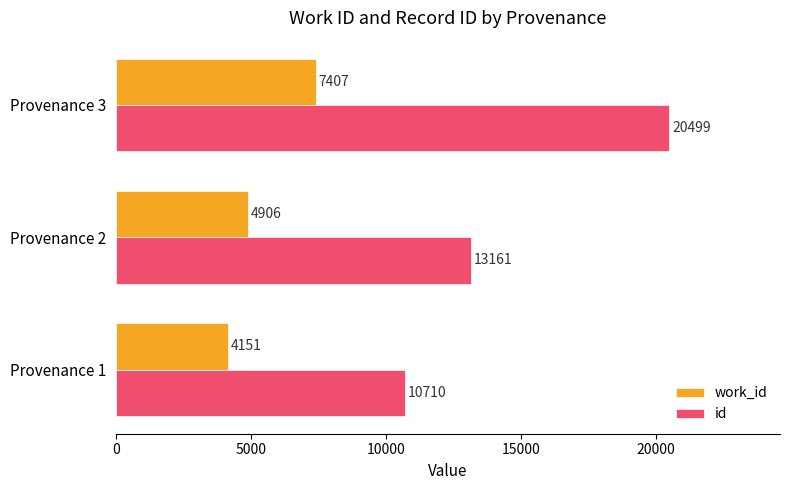

At Provenance 2, list the series in order from largest to smallest.

id, work_id